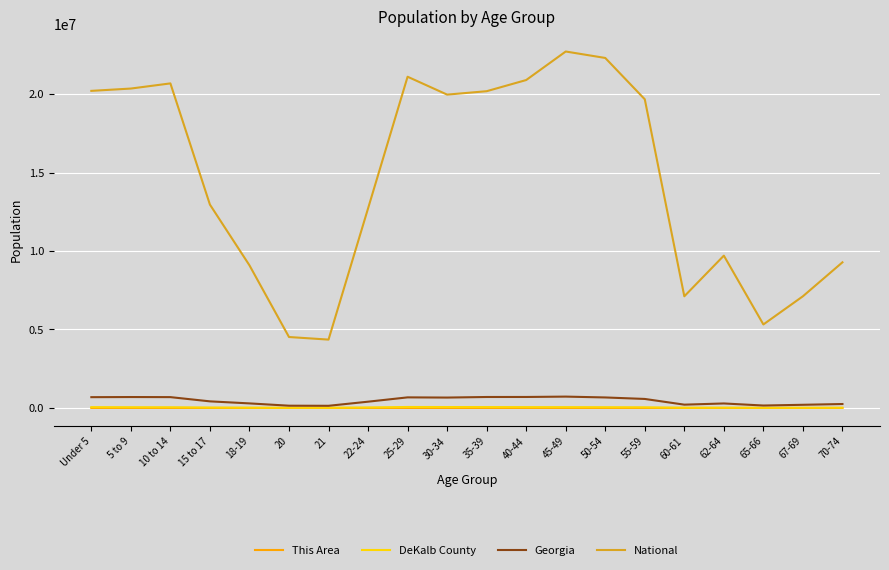

Does the chart display data point markers on the line(s)?

No